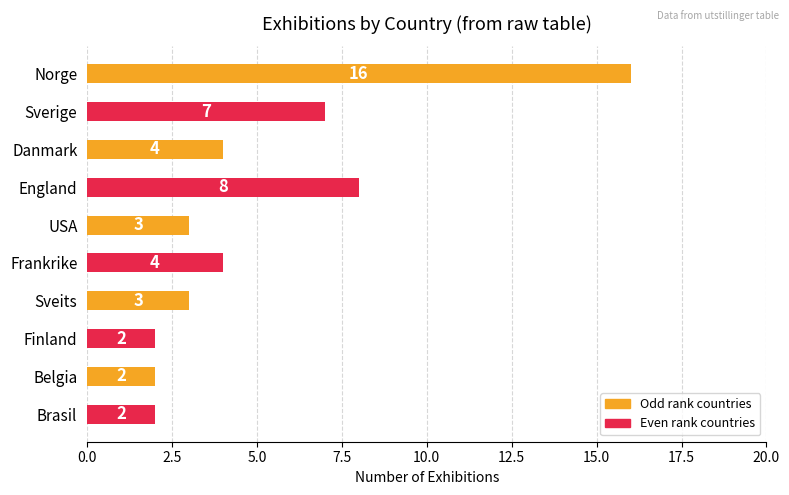

Which label corresponds to the largest value in the chart?

Norge